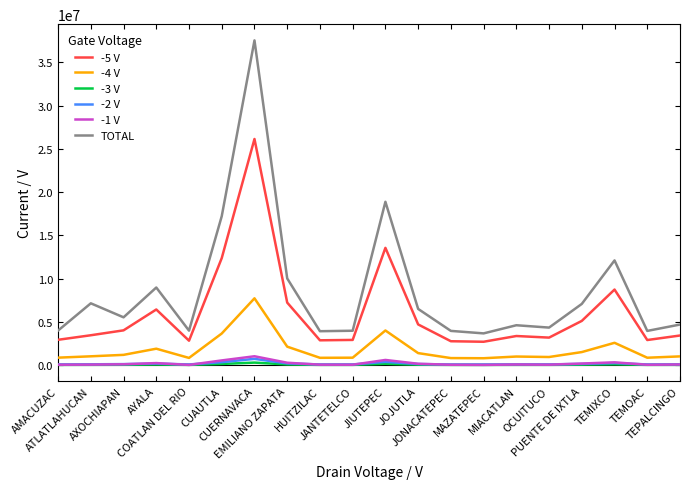

What is the difference between the maximum and second lowest values in the TOTAL series?

33624277